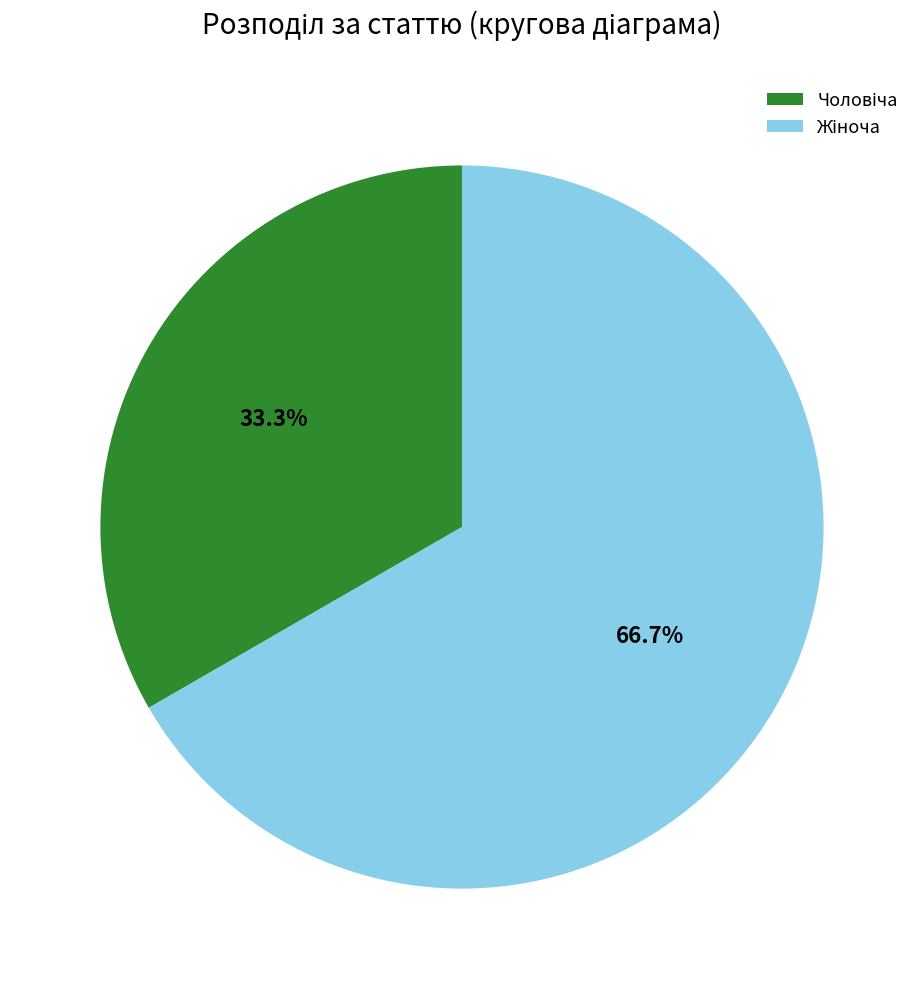

To the nearest percent, what is the combined percentage of Чоловіча and Жіноча?

100%